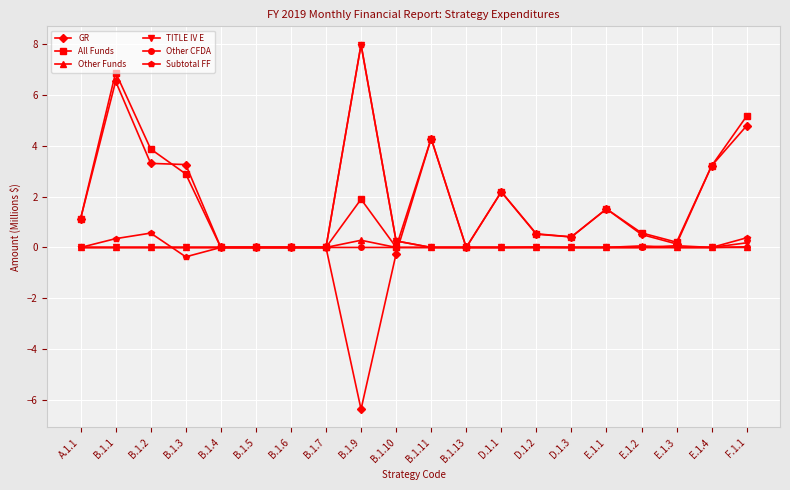

What is the label of the 6th point from the right?

D.1.3